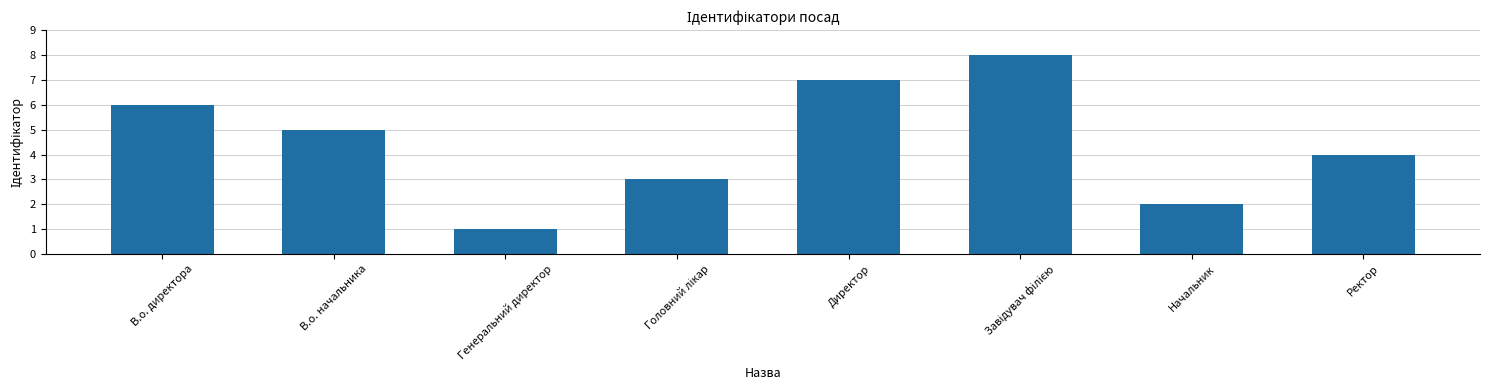

The chart shows a value of 2 at Директор. True or false?

False